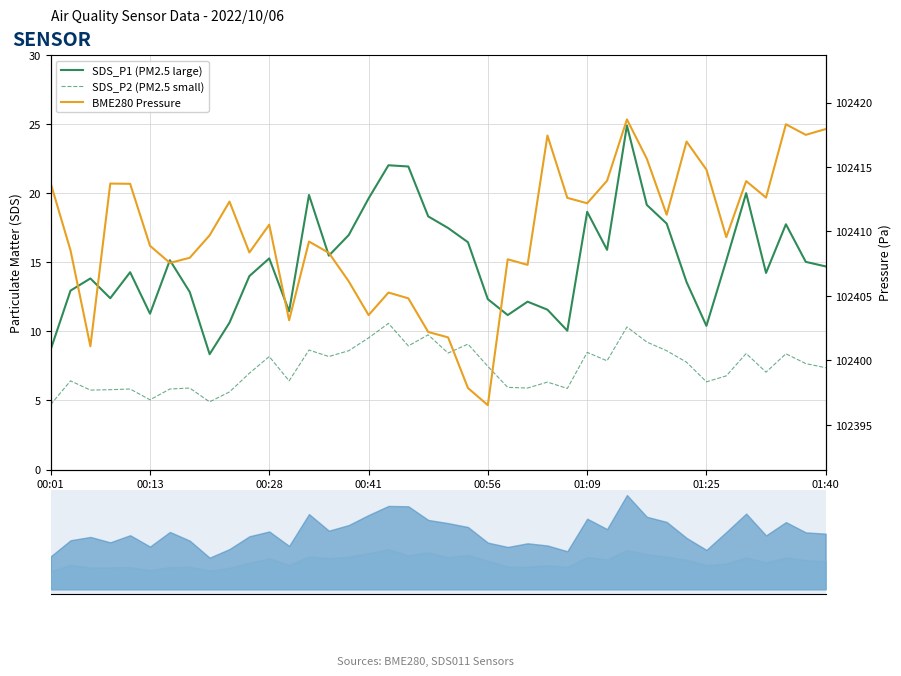

Between 01:09 and 01:40, which series saw the biggest shift?

BME280 Pressure